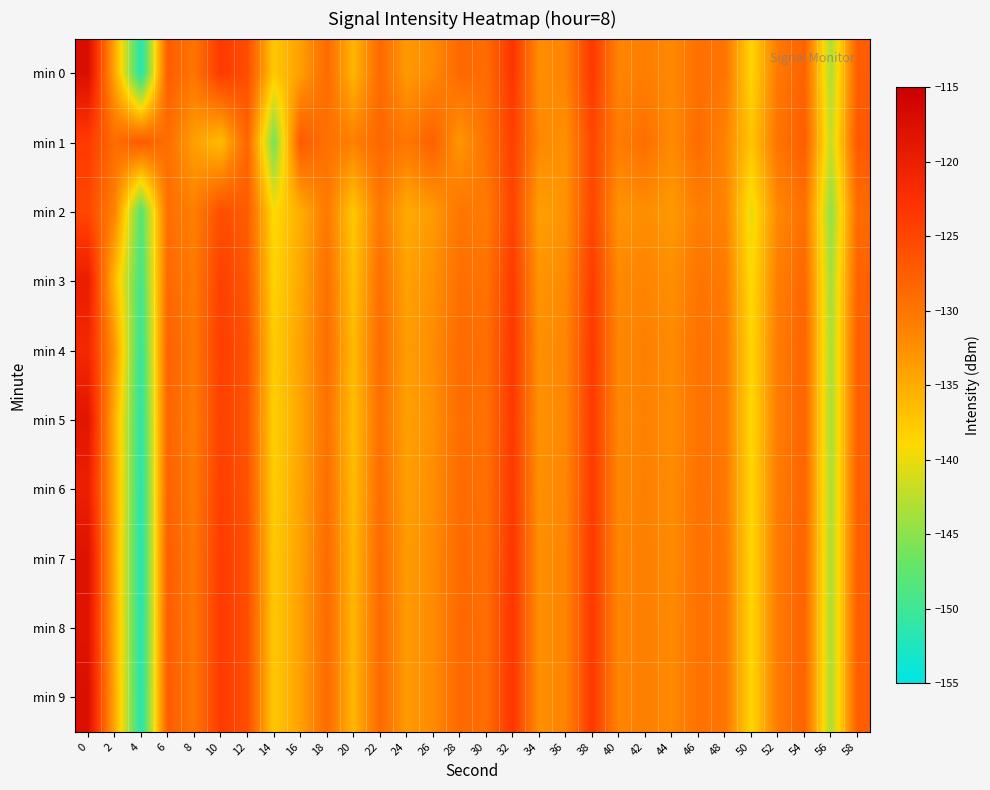

Reading right to left, list all the values displayed in this chart.

min 0: 58=-127.5	56=-143.3	54=-128.0	52=-130.3	50=-138.7	48=-129.9	46=-129.4	44=-131.9	42=-130.9	40=-131.5	38=-123.4	36=-131.3	34=-132.4	32=-123.1	30=-129.0	28=-128.7	26=-132.0	24=-133.4	22=-128.7	20=-135.9	18=-128.8	16=-134.0	14=-137.5	12=-125.8	10=-123.7	8=-129.9	6=-127.4	4=-152.0	2=-134.7	0=-117.4
min 1: 58=-126.9	56=-142.1	54=-127.5	52=-129.8	50=-137.2	48=-131.4	46=-128.9	44=-132.1	42=-129.3	40=-130.7	38=-125.1	36=-132.5	34=-131.8	32=-124.3	30=-129.6	28=-133.1	26=-127.8	24=-130.2	22=-128.5	20=-131.0	18=-129.5	16=-127.1	14=-146.3	12=-128.2	10=-136.6	8=-134.0	6=-129.3	4=-127.1	2=-129.0	0=-123.8
min 2: 58=-128.9	56=-144.8	54=-129.5	52=-131.8	50=-140.2	48=-131.3	46=-130.9	44=-133.3	42=-132.3	40=-132.9	38=-124.9	36=-132.8	34=-133.9	32=-124.7	30=-130.6	28=-130.1	26=-133.4	24=-134.9	22=-130.2	20=-137.5	18=-130.3	16=-135.2	14=-139.1	12=-127.4	10=-125.8	8=-131.0	6=-129.3	4=-148.2	2=-131.4	0=-125.1
min 3: 58=-127.9	56=-143.8	54=-128.5	52=-130.8	50=-139.2	48=-130.4	46=-129.9	44=-132.4	42=-131.4	40=-131.9	38=-123.9	36=-131.9	34=-132.9	32=-123.8	30=-129.7	28=-129.3	26=-132.6	24=-134.1	22=-129.3	20=-136.8	18=-129.4	16=-134.7	14=-138.5	12=-126.8	10=-124.3	8=-130.4	6=-128.7	4=-149.5	2=-136.2	0=-119.8
min 4: 58=-127.6	56=-143.5	54=-128.2	52=-130.5	50=-138.9	48=-130.1	46=-129.6	44=-132.0	42=-131.1	40=-131.7	38=-123.6	36=-131.5	34=-132.6	32=-123.4	30=-129.3	28=-128.9	26=-132.2	24=-133.7	22=-129.0	20=-136.3	18=-129.1	16=-134.2	14=-137.9	12=-126.2	10=-124.1	8=-130.2	6=-127.9	4=-150.8	2=-133.1	0=-121.3
min 5: 58=-127.7	56=-143.6	54=-128.3	52=-130.6	50=-139.0	48=-130.2	46=-129.7	44=-132.2	42=-131.2	40=-131.8	38=-123.7	36=-131.7	34=-132.7	32=-123.6	30=-129.5	28=-129.1	26=-132.5	24=-134.0	22=-129.4	20=-136.6	18=-129.6	16=-134.5	14=-138.2	12=-126.5	10=-124.5	8=-130.6	6=-128.2	4=-151.4	2=-135.3	0=-118.5
min 6: 58=-127.6	56=-143.5	54=-128.2	52=-130.5	50=-138.9	48=-130.1	46=-129.6	44=-132.1	42=-131.1	40=-131.7	38=-123.7	36=-131.6	34=-132.6	32=-123.5	30=-129.4	28=-129.0	26=-132.3	24=-133.8	22=-129.1	20=-136.4	18=-129.2	16=-134.3	14=-138.0	12=-126.3	10=-124.2	8=-130.3	6=-128.0	4=-151.9	2=-134.8	0=-120.1
min 7: 58=-127.5	56=-143.4	54=-128.1	52=-130.4	50=-138.8	48=-130.0	46=-129.5	44=-132.0	42=-131.0	40=-131.6	38=-123.5	36=-131.4	34=-132.5	32=-123.2	30=-129.2	28=-128.8	26=-132.1	24=-133.5	22=-128.8	20=-136.0	18=-128.9	16=-134.1	14=-137.6	12=-125.9	10=-123.8	8=-130.0	6=-127.6	4=-152.2	2=-135.0	0=-117.9
min 8: 58=-127.5	56=-143.4	54=-128.1	52=-130.4	50=-138.8	48=-130.0	46=-129.5	44=-131.9	42=-131.0	40=-131.6	38=-123.5	36=-131.4	34=-132.5	32=-123.2	30=-129.1	28=-128.7	26=-132.0	24=-133.4	22=-128.8	20=-135.9	18=-128.8	16=-134.0	14=-137.5	12=-125.8	10=-123.7	8=-129.9	6=-127.5	4=-152.1	2=-134.9	0=-118.2
min 9: 58=-127.5	56=-143.4	54=-128.1	52=-130.4	50=-138.8	48=-130.0	46=-129.5	44=-131.9	42=-131.0	40=-131.6	38=-123.5	36=-131.4	34=-132.5	32=-123.2	30=-129.1	28=-128.7	26=-132.0	24=-133.4	22=-128.8	20=-135.9	18=-128.9	16=-134.0	14=-137.5	12=-125.8	10=-123.7	8=-129.9	6=-127.4	4=-152.0	2=-134.7	0=-117.5